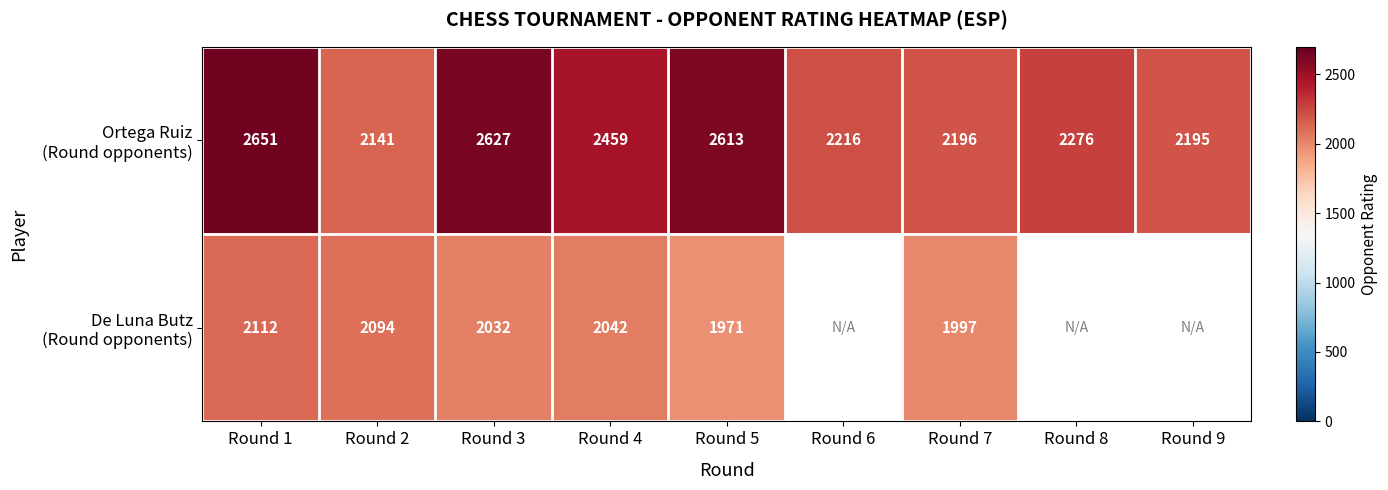

What is the difference between the highest and lowest values at Round 5?

642